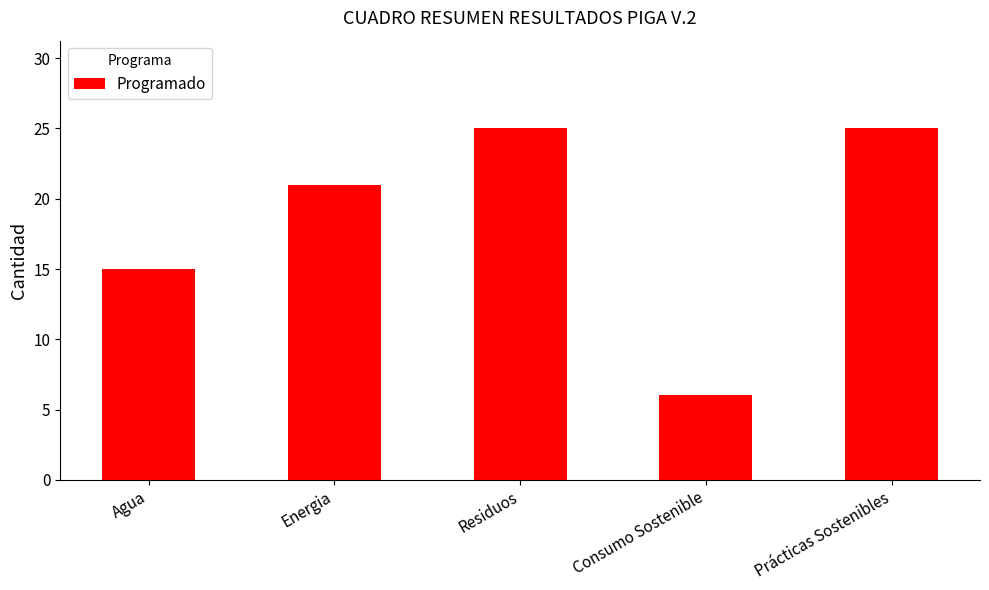

What is the value of the 4th bar from the left?

6